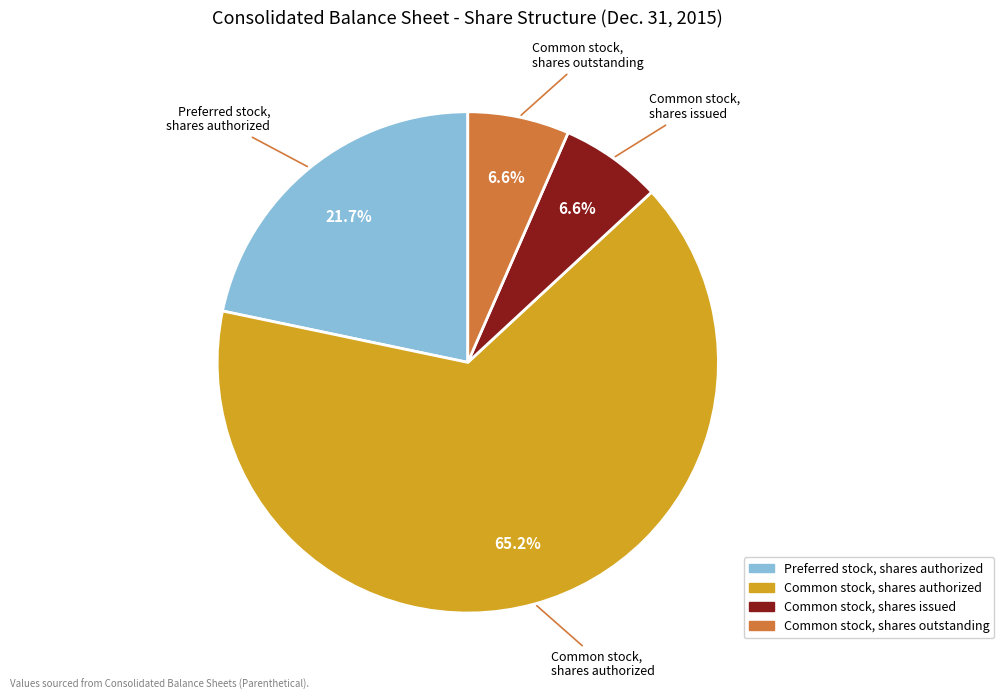

Which has a higher value, Preferred stock, shares authorized or Common stock, shares outstanding?

Preferred stock, shares authorized